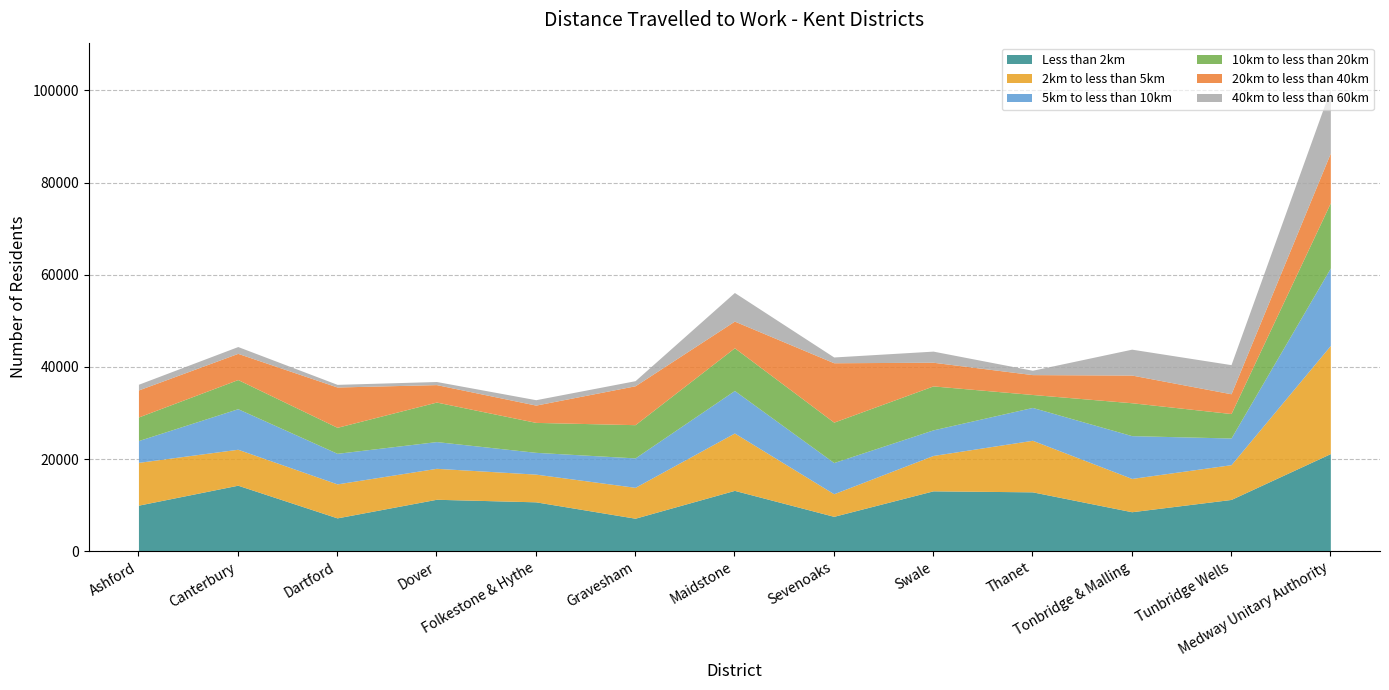

After their last crossing, which series has the higher values: 10km to less than 20km or Less than 2km?

Less than 2km